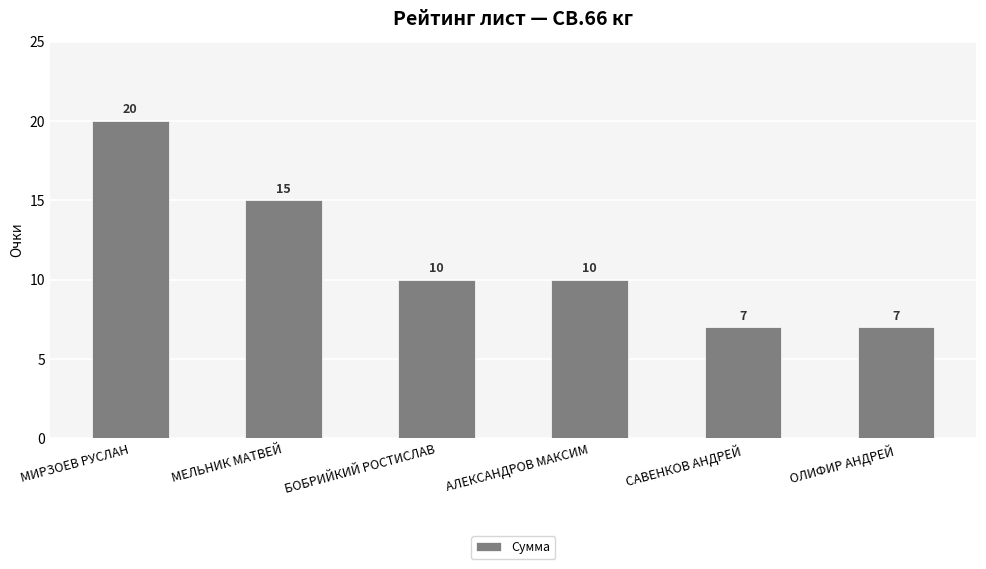

What is the greatest value displayed?

20